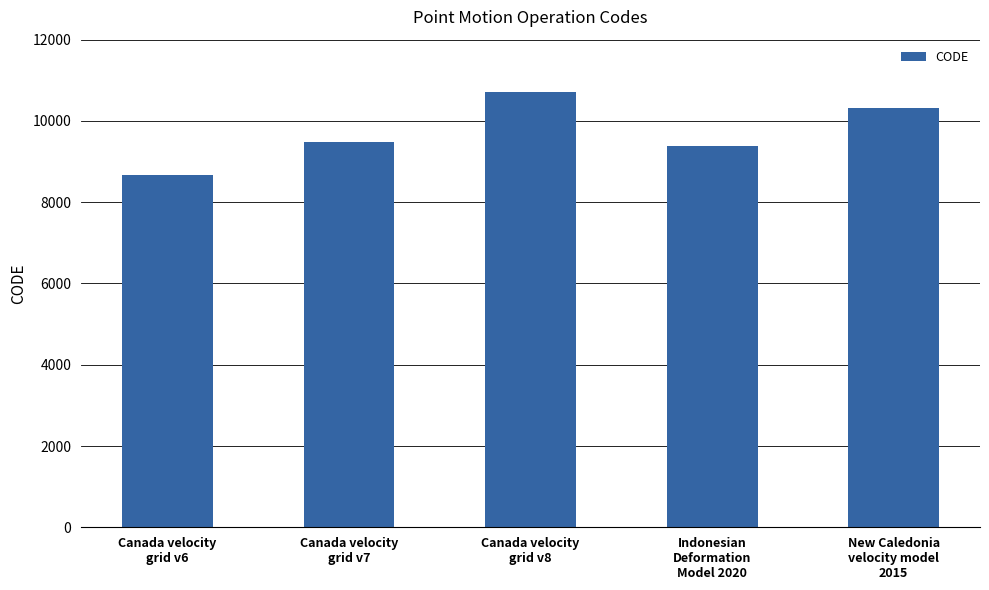

What is the difference between the second highest and second lowest values?

948